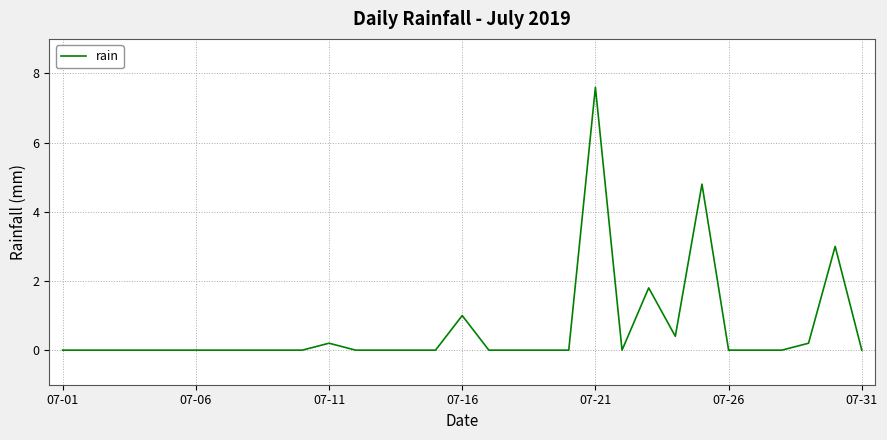

What is the difference between the maximum and minimum values?

7.6